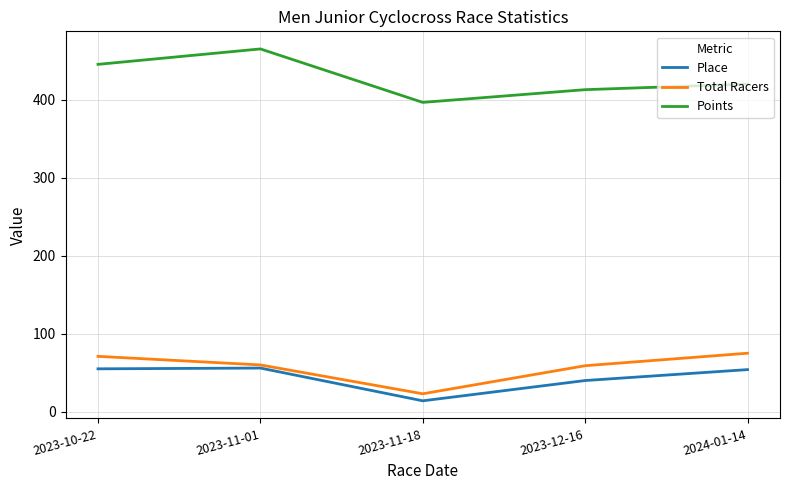

What is the difference between the highest and lowest values at 2023-12-16?

372.9